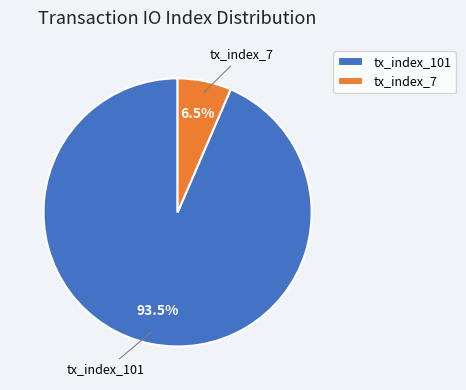

Which category has the smallest portion of the pie?

tx_index_7